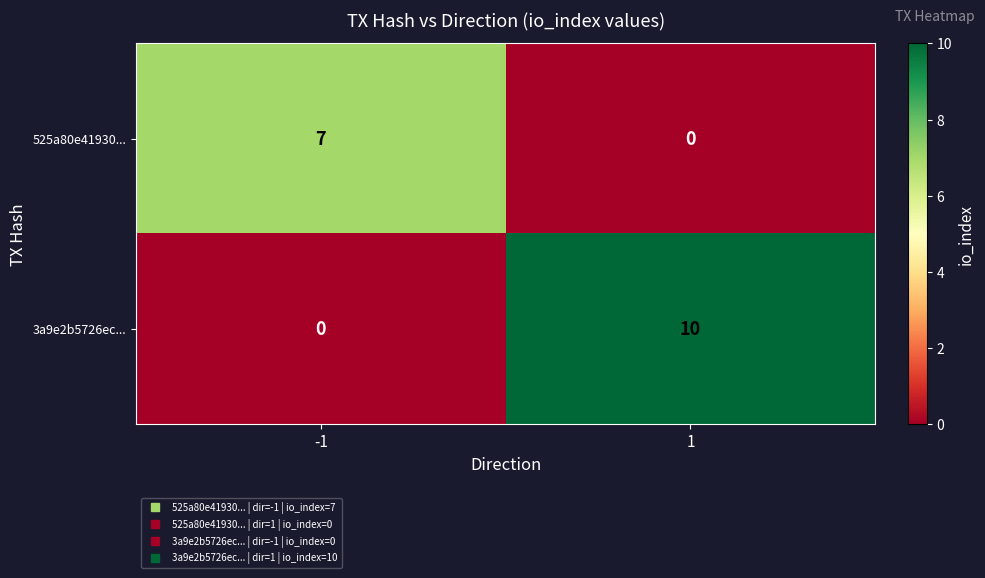

Which series changed the most between -1 and 1?

3a9e2b5726ec...